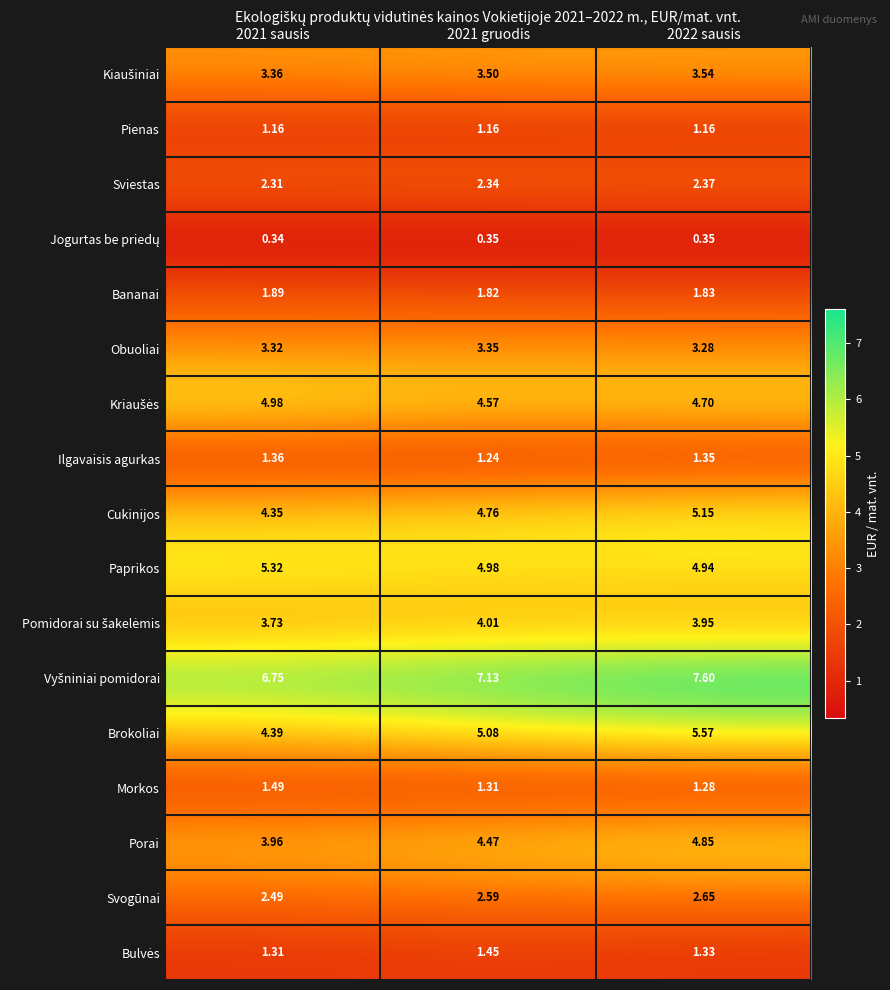

Which series changed the most between 2021 sausis and 2022 sausis?

Brokoliai